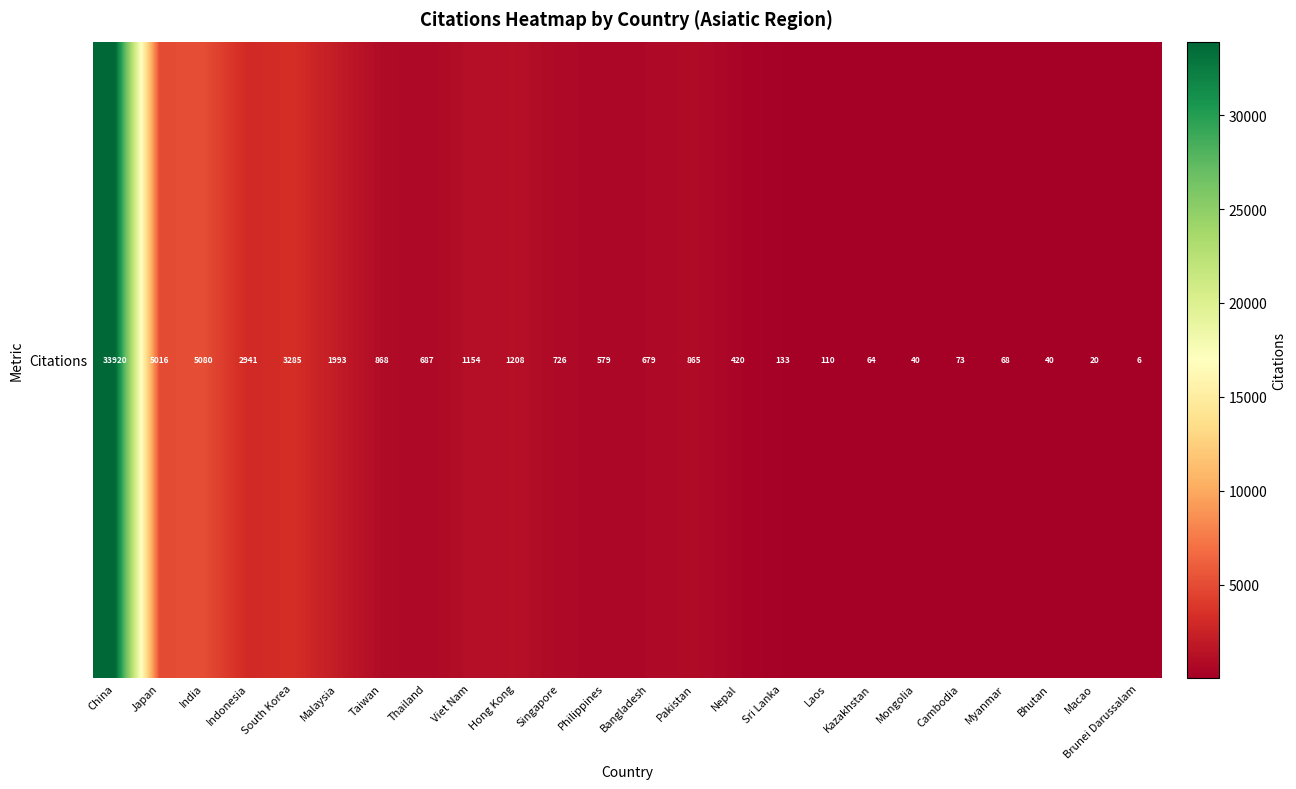

Reading left to right, list all the values displayed in this chart.

33920	5016	5080	2941	3285	1993	868	687	1154	1208	726	579	679	865	420	133	110	64	40	73	68	40	20	6